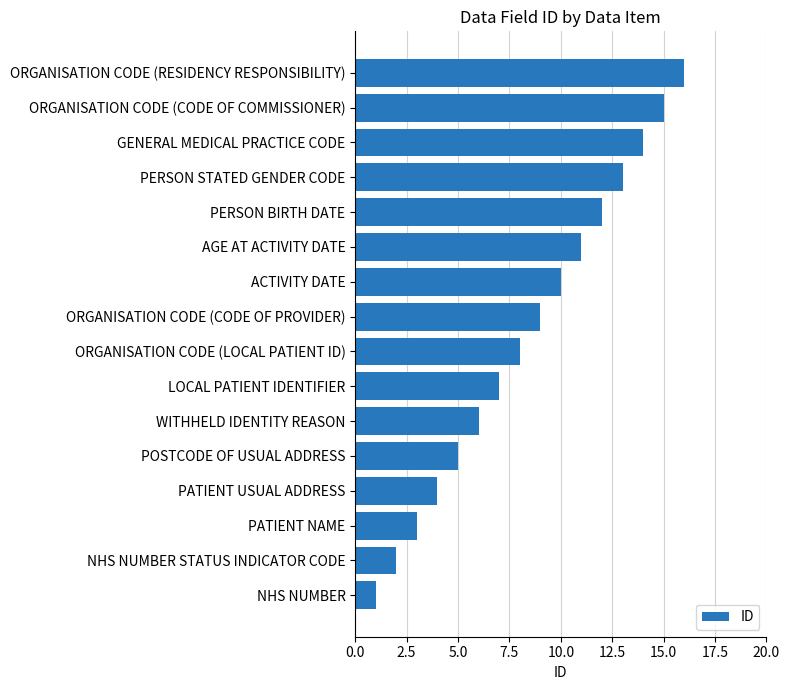

At which category does the chart reach its peak across all series?

ORGANISATION CODE (RESIDENCY RESPONSIBILITY)